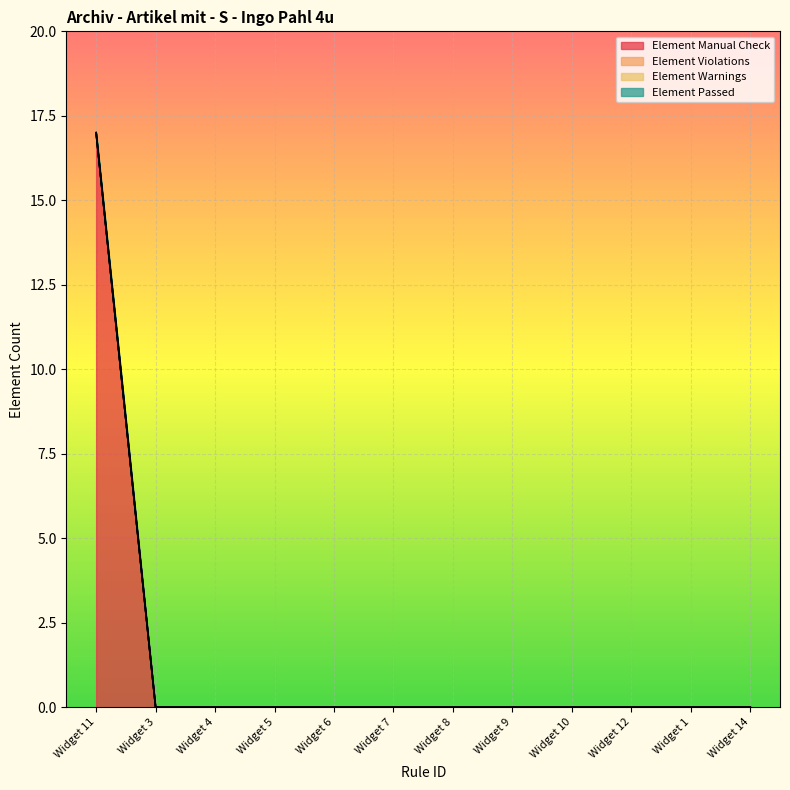

True or false: Element Manual Check and Element Violations intersect in this chart.

False